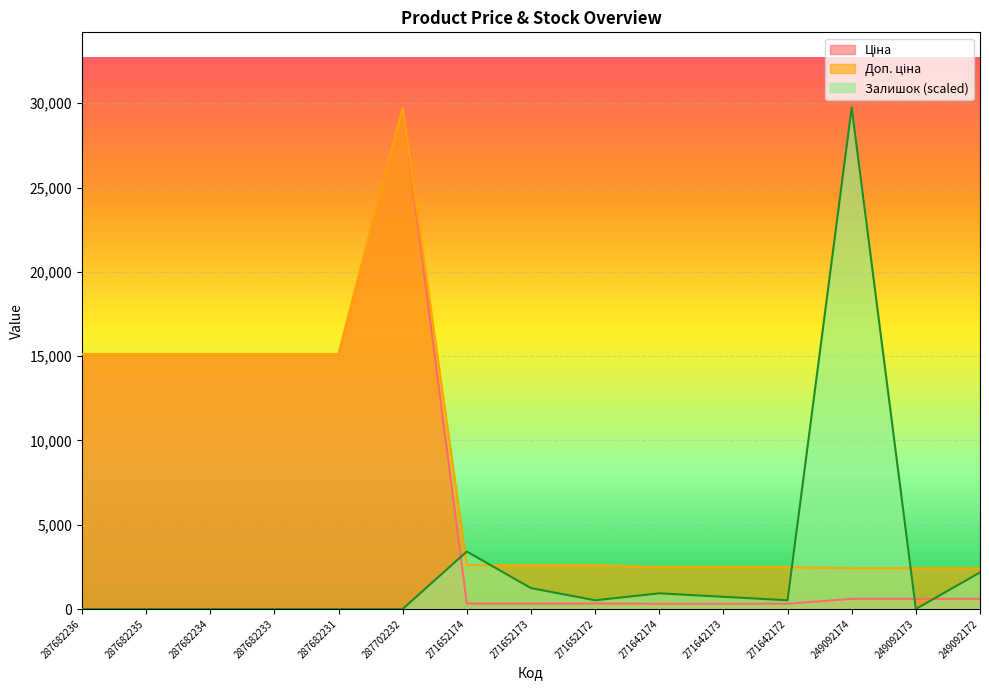

At which category is the sum across all series the highest?

287702232